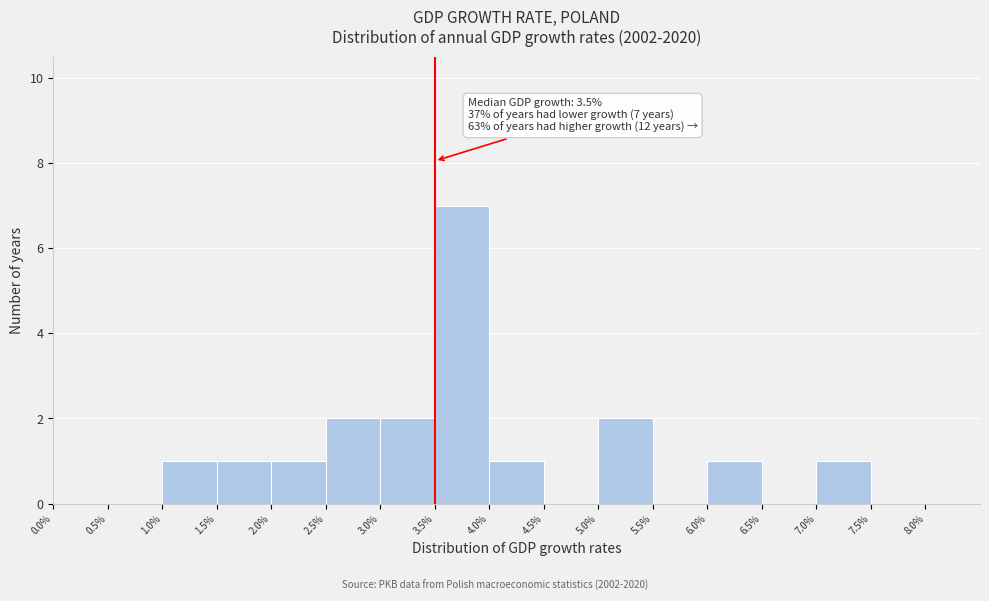

Which range on the x-axis has the tallest bar?

3.5% to 4.0%